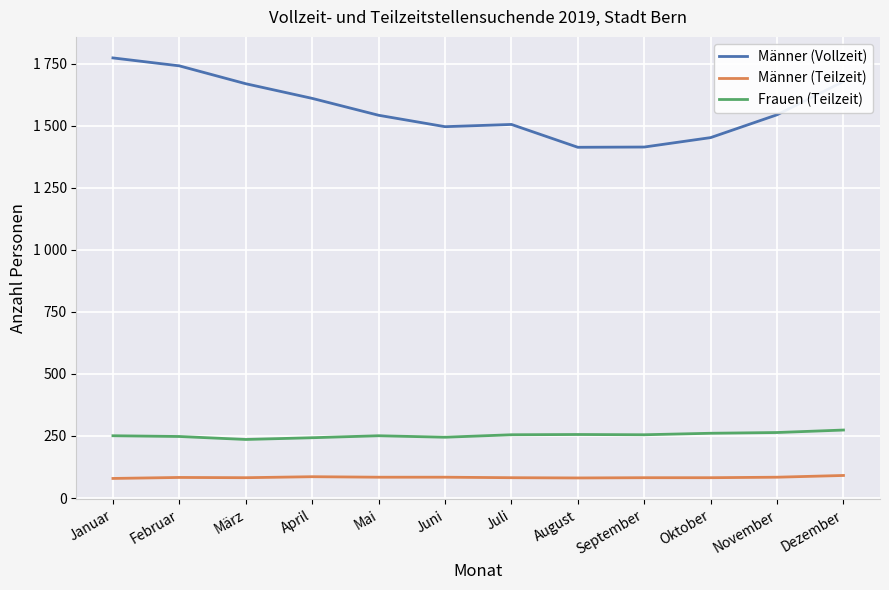

What is the value of the Frauen (Teilzeit) point at the 6th from the left?

245